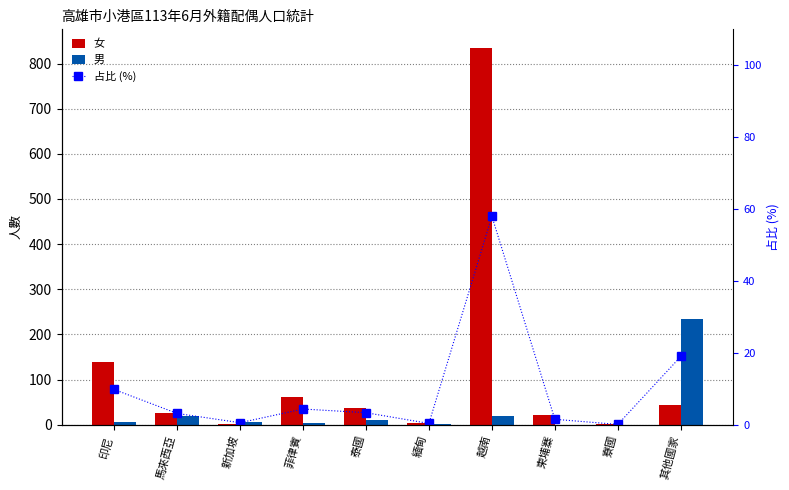

Is it true that 占比 (%) equals 1.6 at 泰國?

False